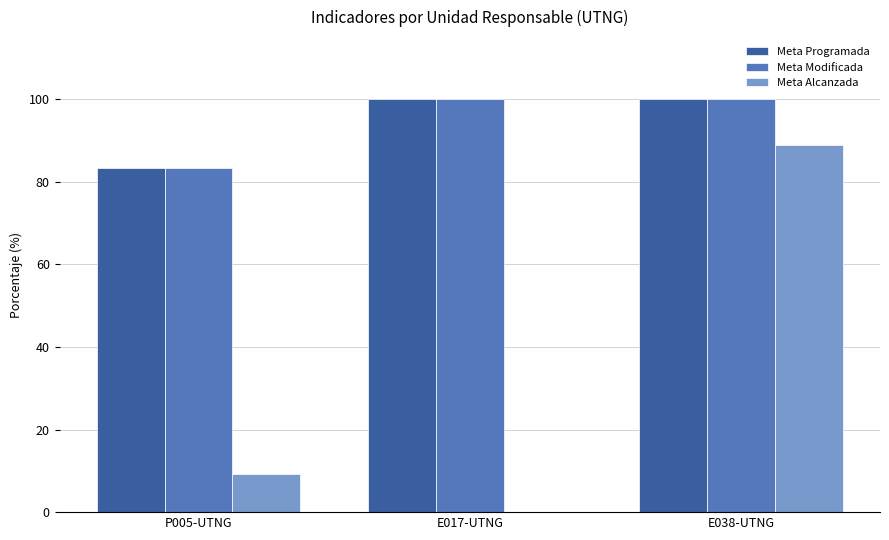

True or false: Meta Alcanzada has a value of -36.6 at E017-UTNG.

False